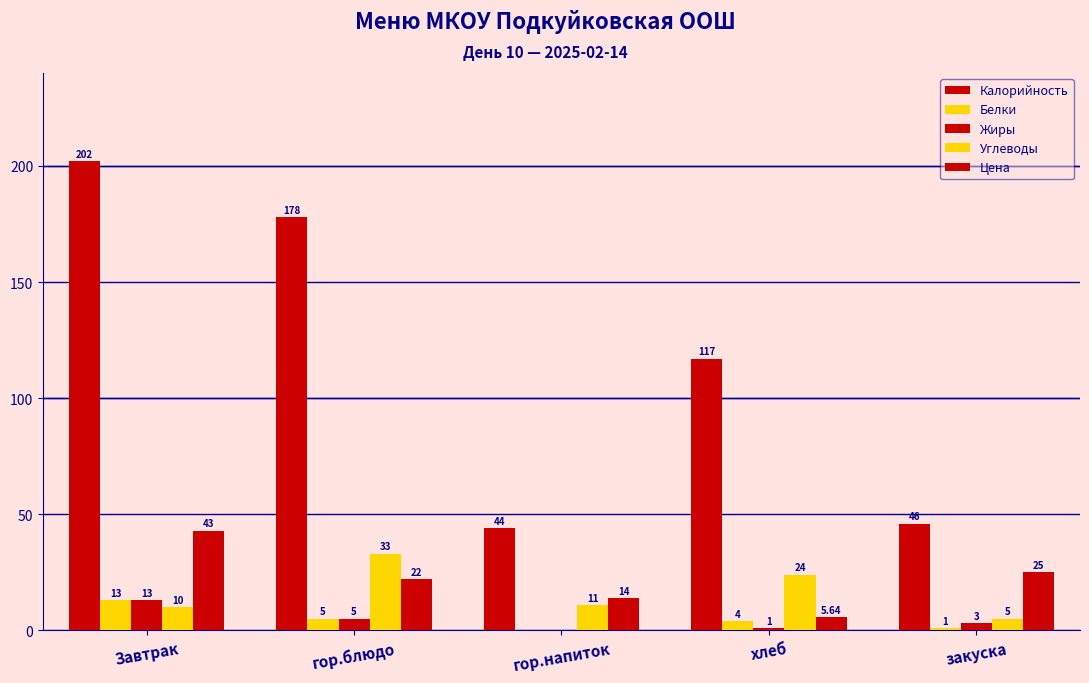

How many data points does each series have?

5